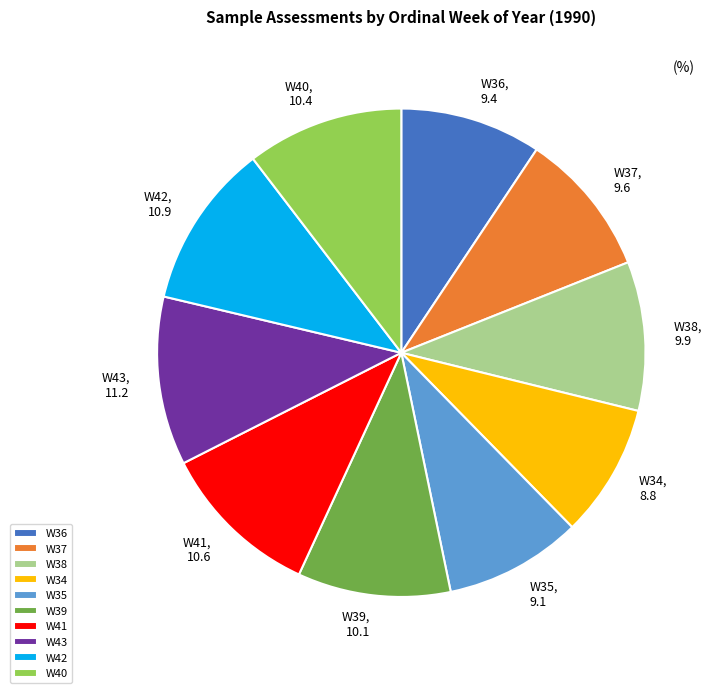

Does W38 account for over 50% of the chart?

No